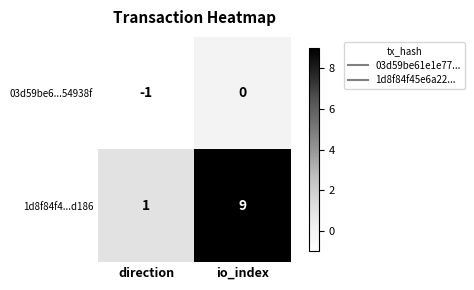

What value does the 1d8f84f4...d186 series have at io_index?

9